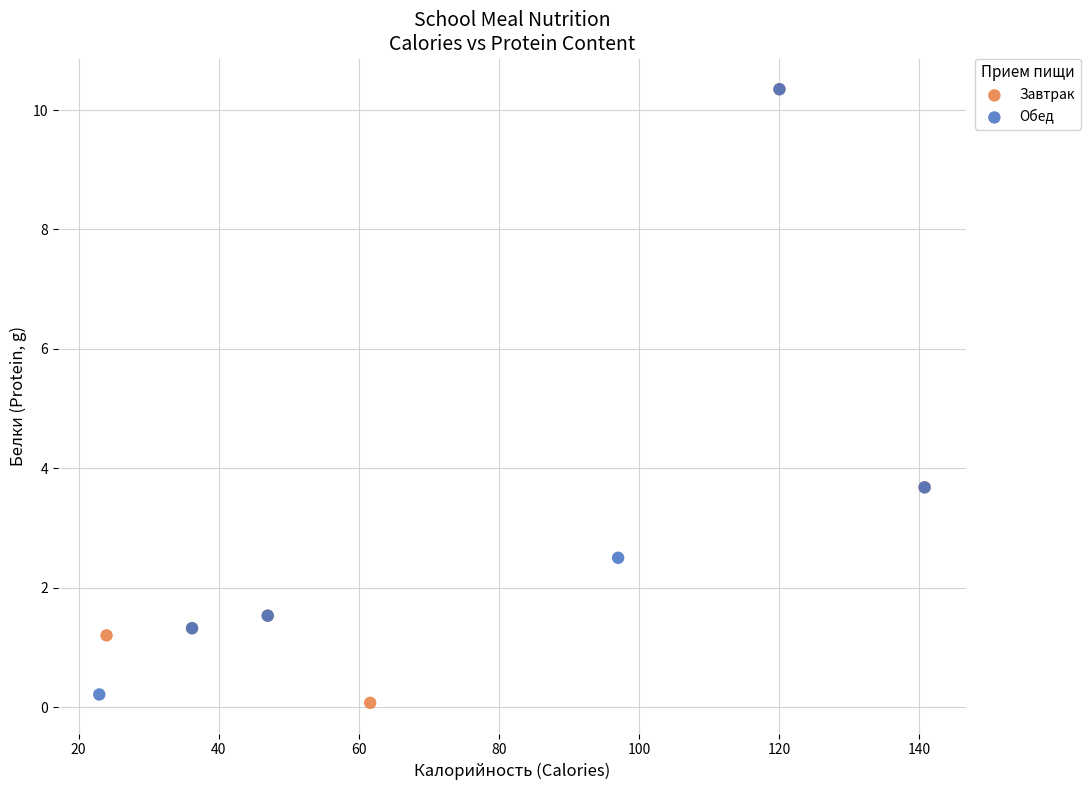

Which series has the widest spread of Y values?

Завтрак